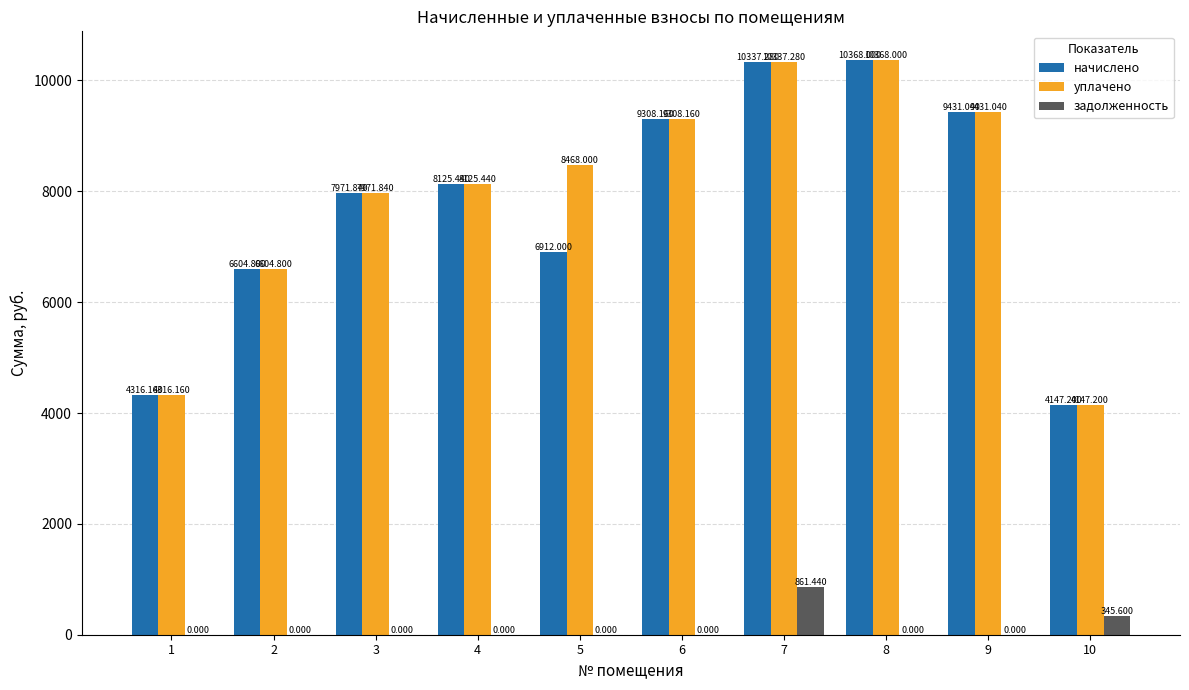

What is the greatest value displayed?

10368.0